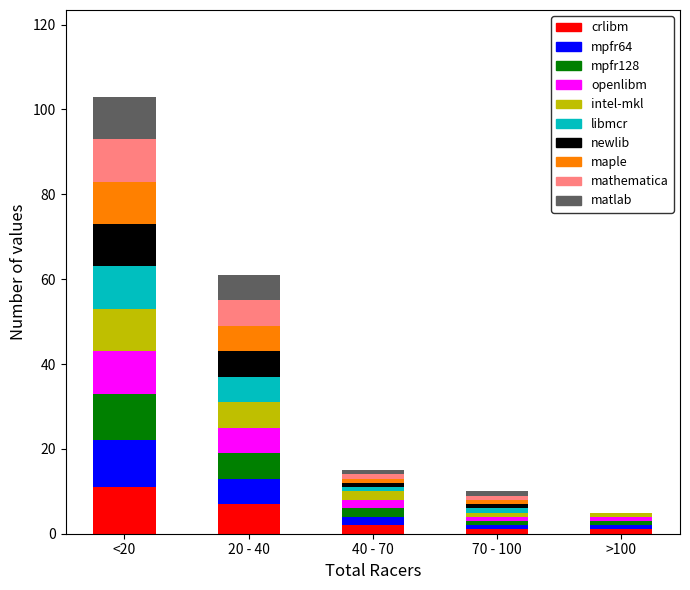

At which category is the sum across all series the highest?

<20